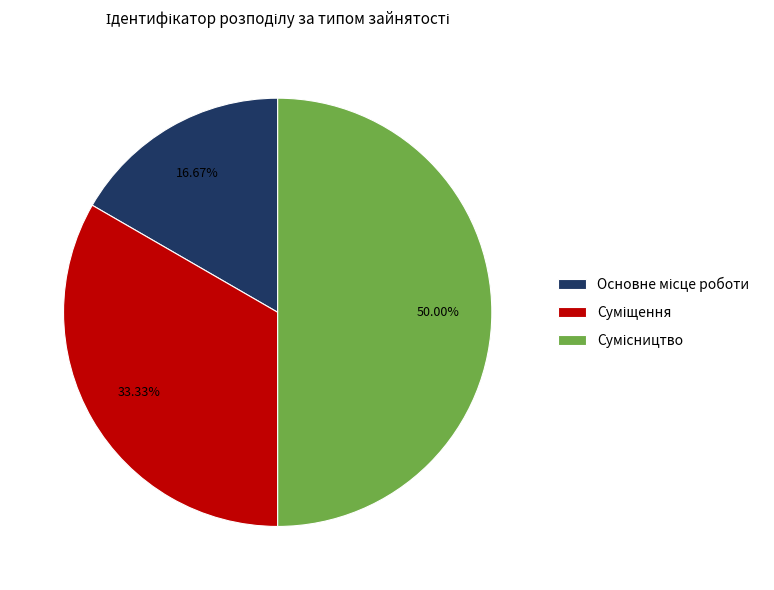

Does Суміщення represent more than half of the total?

No